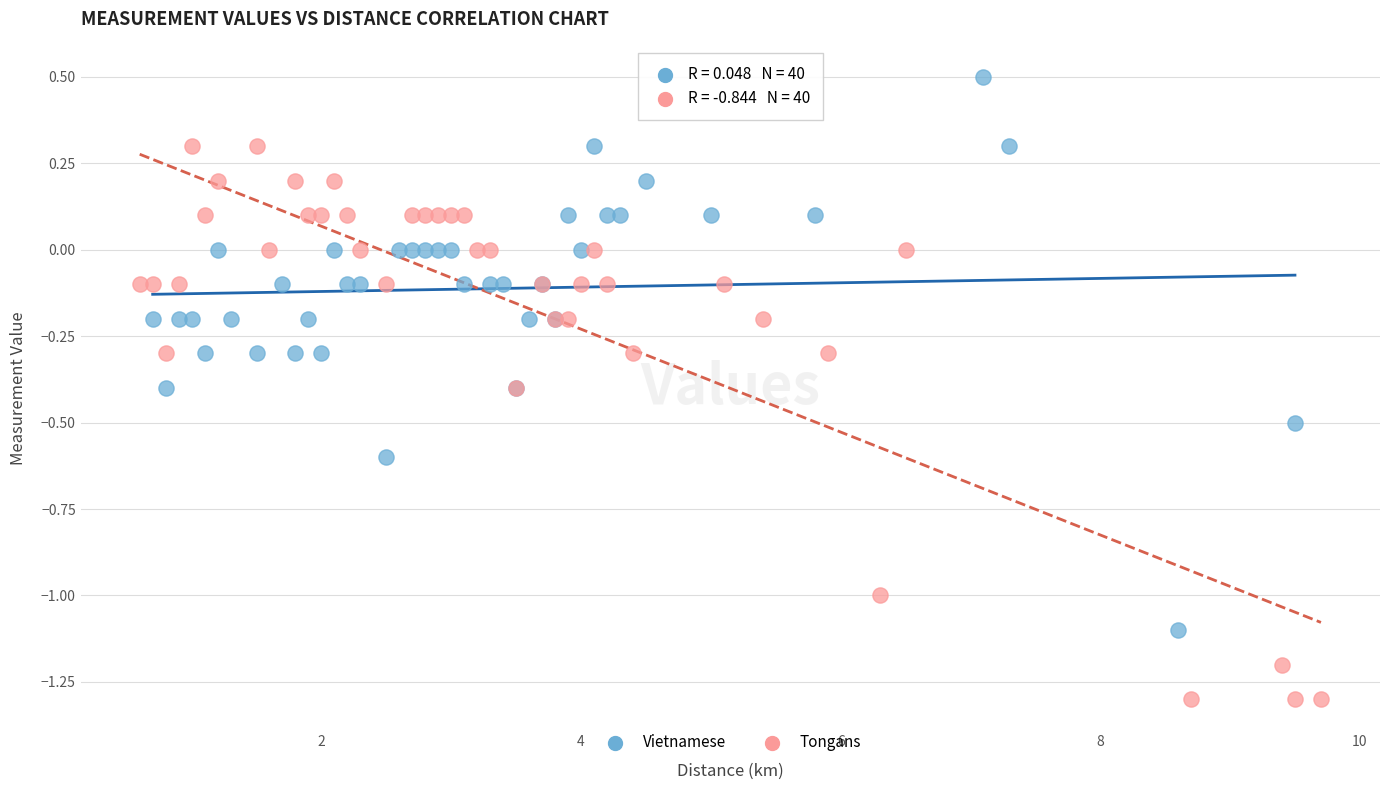

Which series reaches the maximum Y coordinate?

Vietnamese